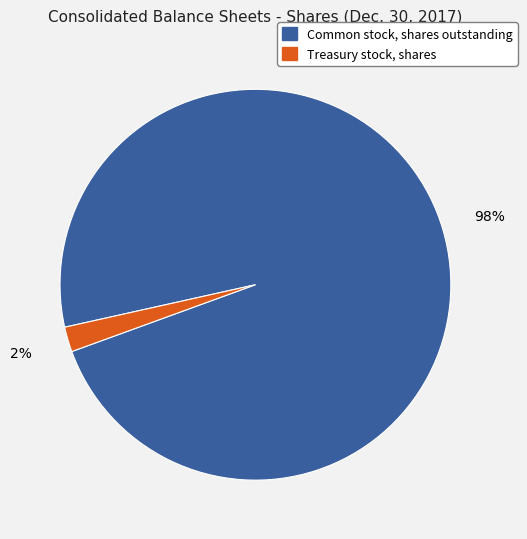

Does Common stock, shares outstanding represent more than half of the total?

Yes